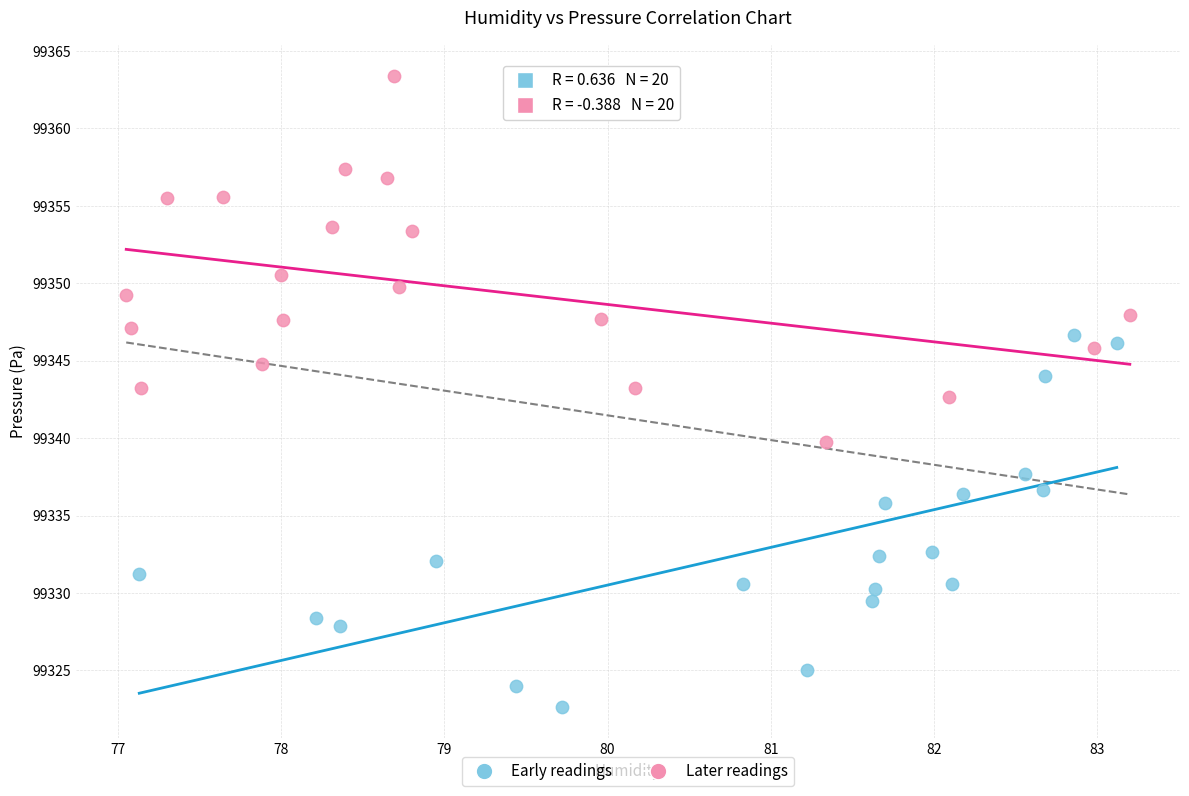

What are all the series names shown in the legend?

Early readings, Later readings